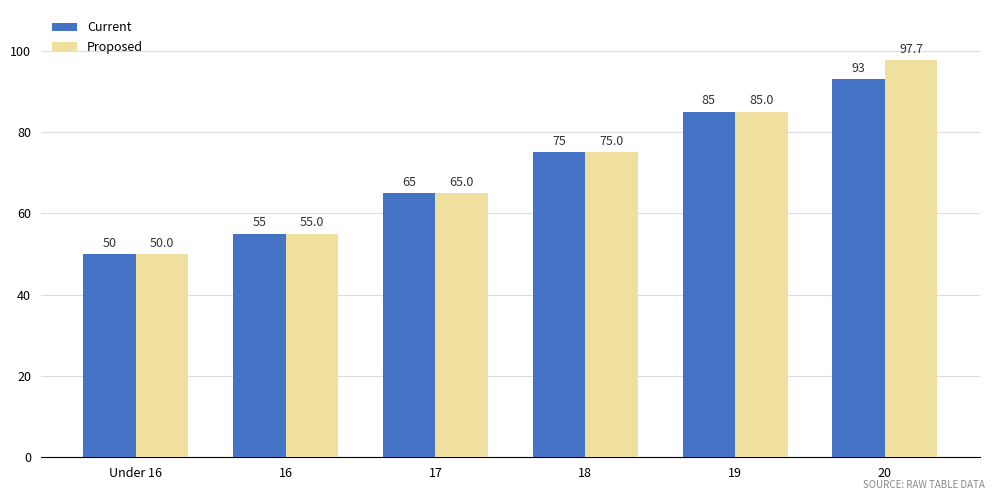

What position from the right is 20?

1